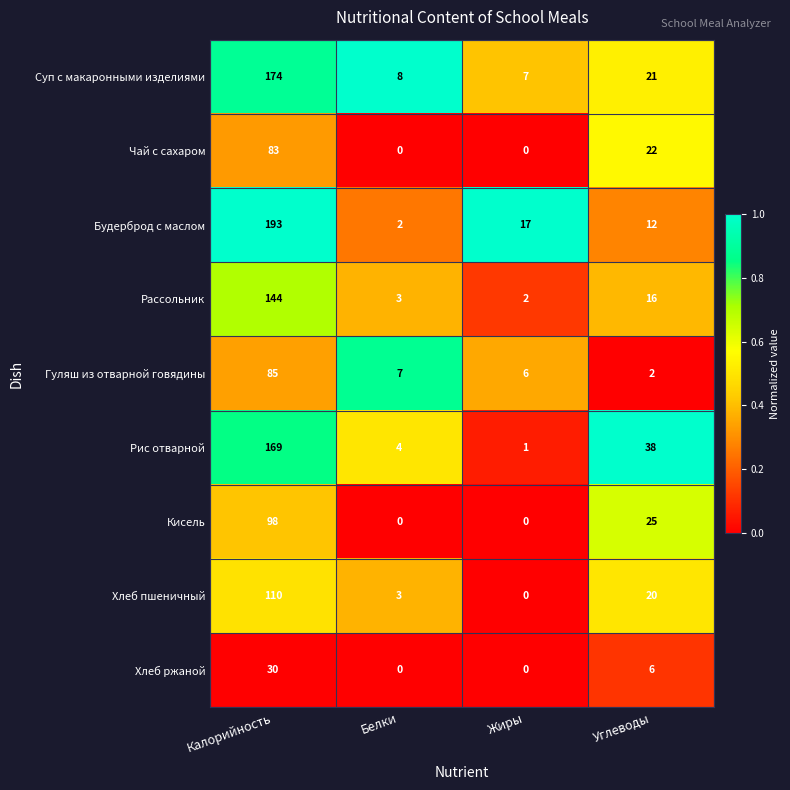

What is the difference between the highest and lowest values at Жиры?

17